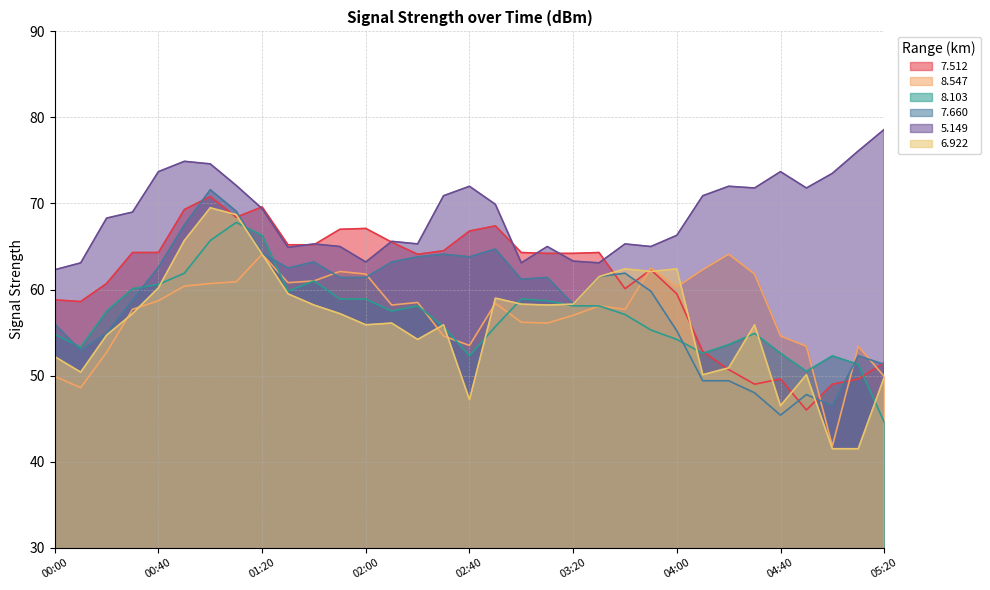

At which category does 7.660 reach its first local peak?

01:00